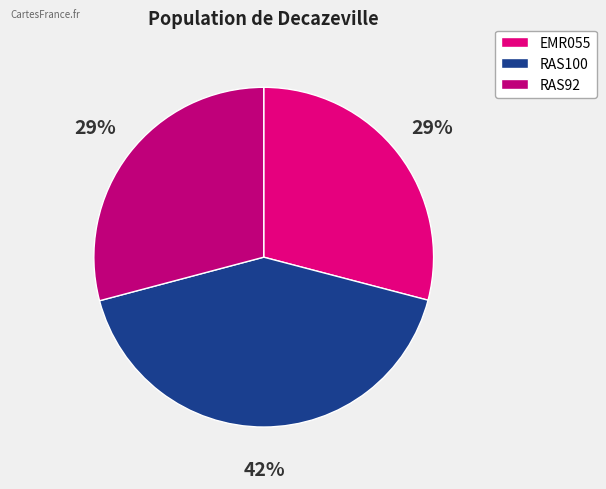

To the nearest percent, what is the combined percentage of RAS92 and EMR055?

58%